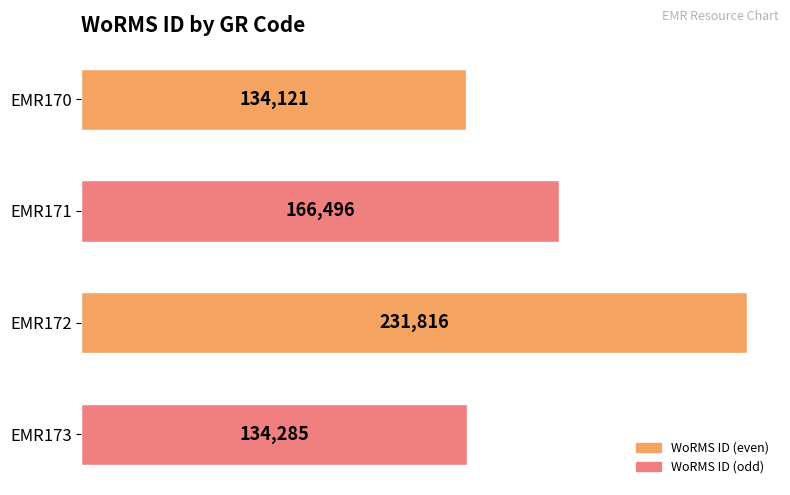

Rank the categories by value from highest to lowest.

EMR172, EMR171, EMR173, EMR170